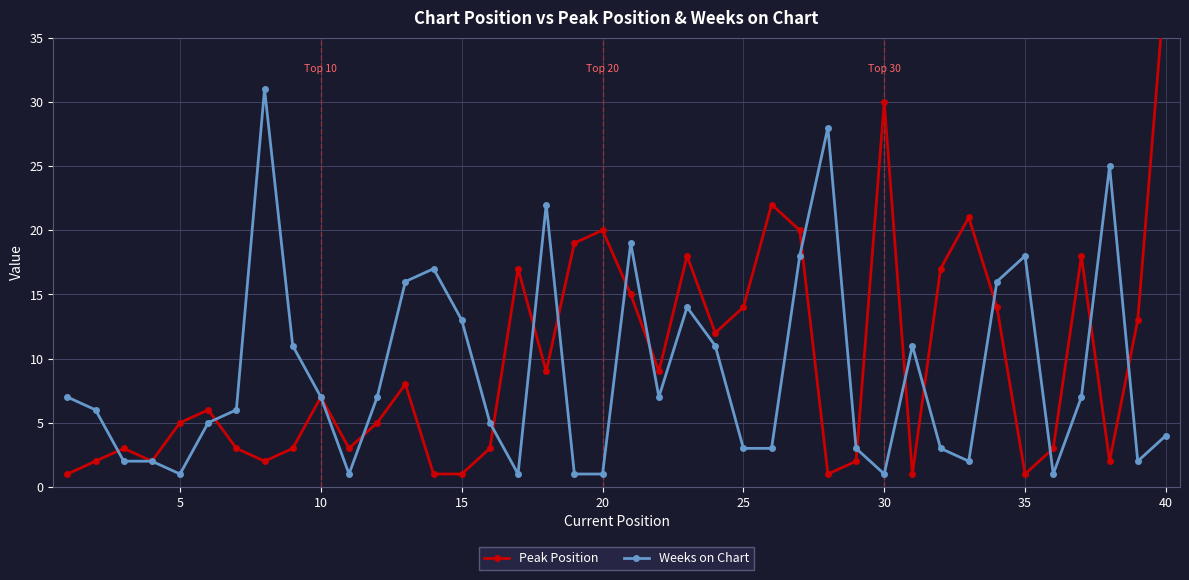

What is the value of the Weeks on Chart point at the 14th from the left?

17